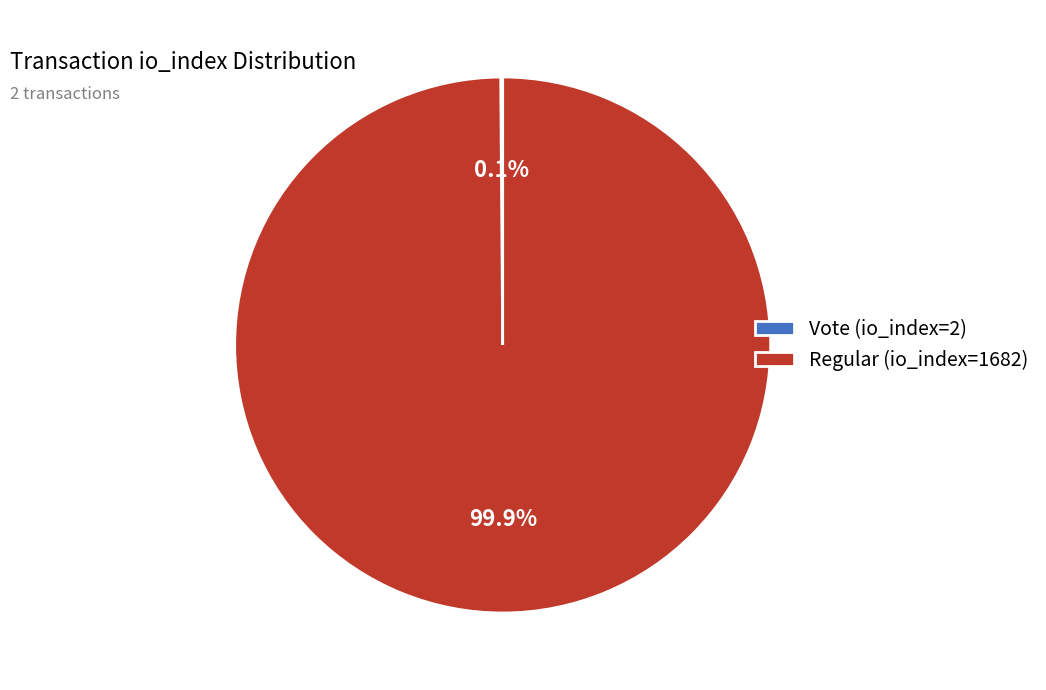

Is there any slice that represents more than half of the pie?

Yes